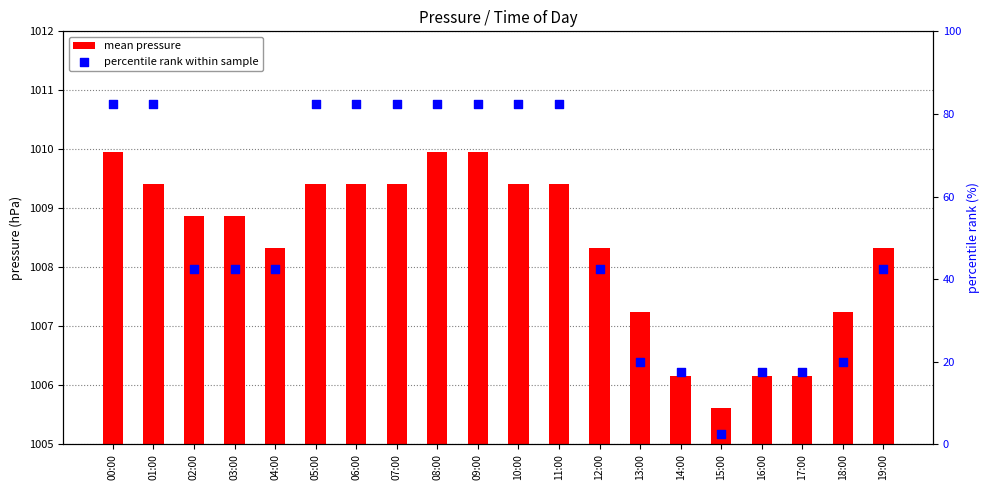

Which series has the widest spread of Y values?

percentile rank within sample